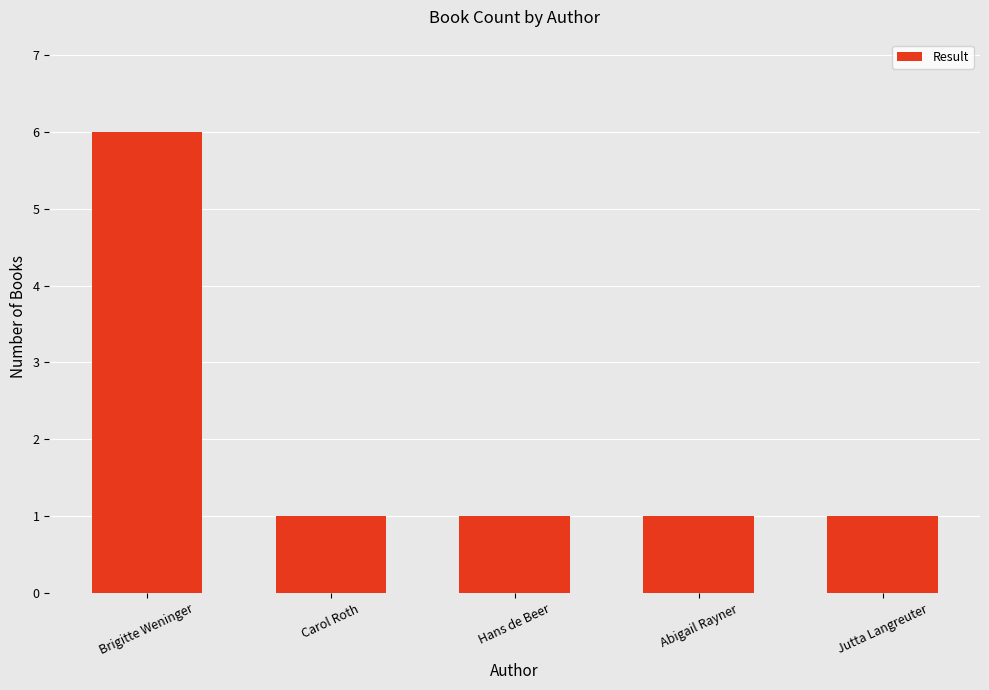

Does the chart contain stacked bars?

No